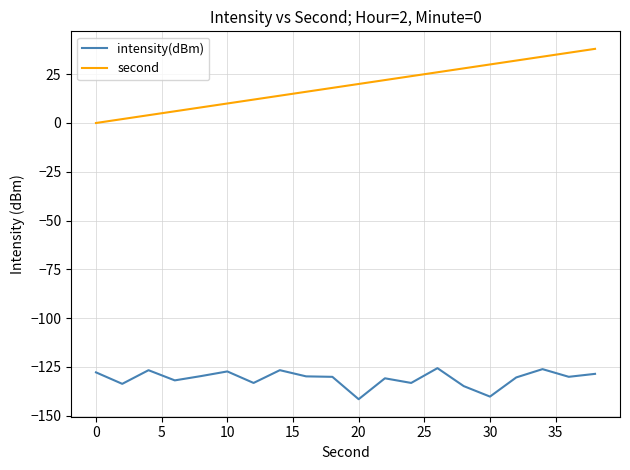

Rank the series by their average value, from highest to lowest.

second, intensity(dBm)